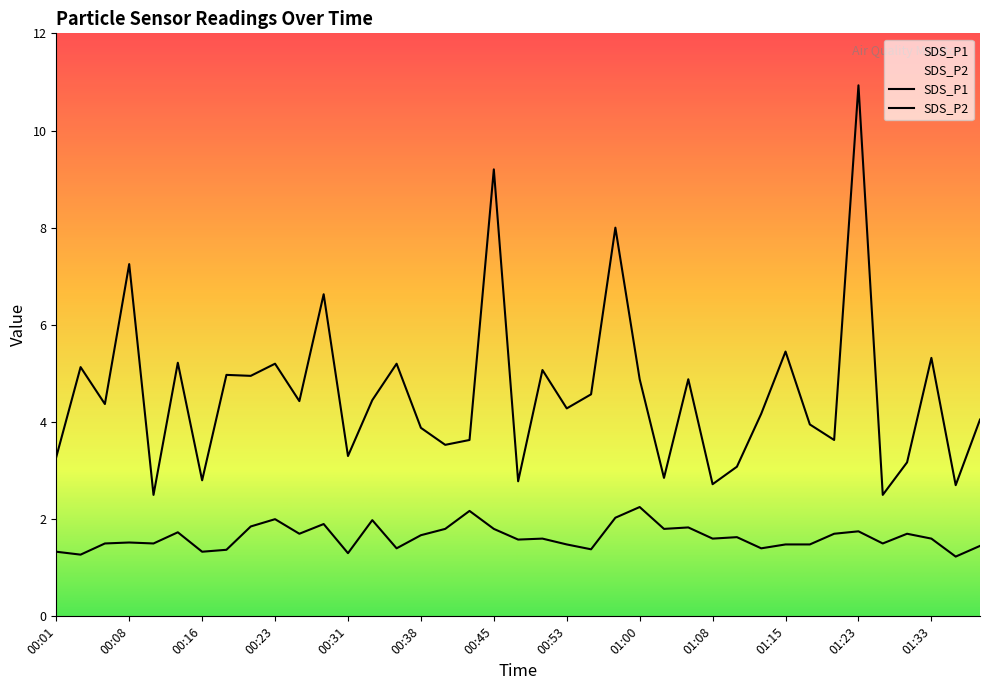

How many interior local valleys does the SDS_P1 series have?

14